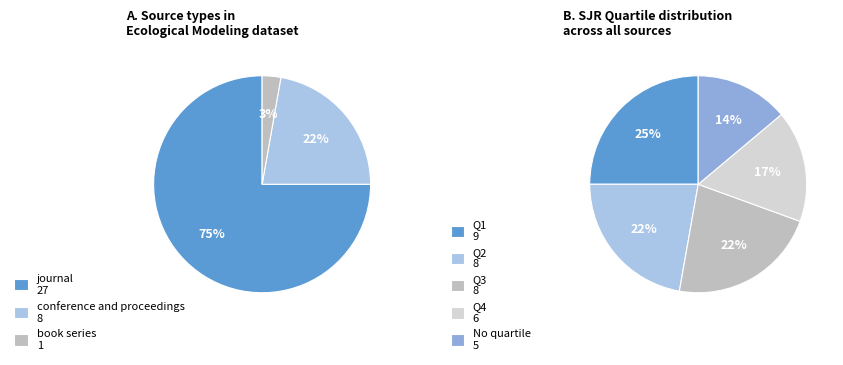

Count the number of slices in the pie.

3